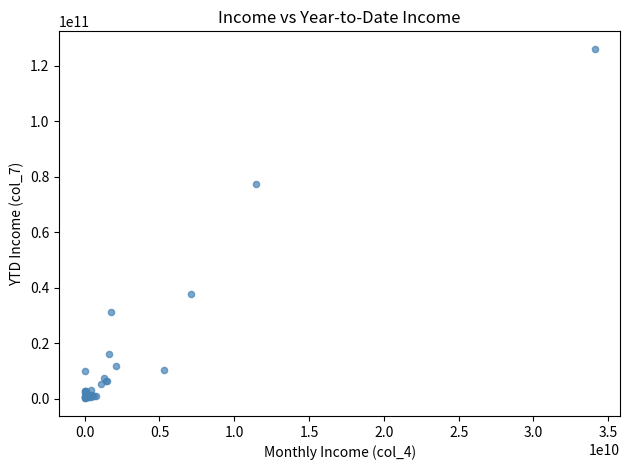

What Y value in the scatter plot is closest to 63100663188?

77248823291